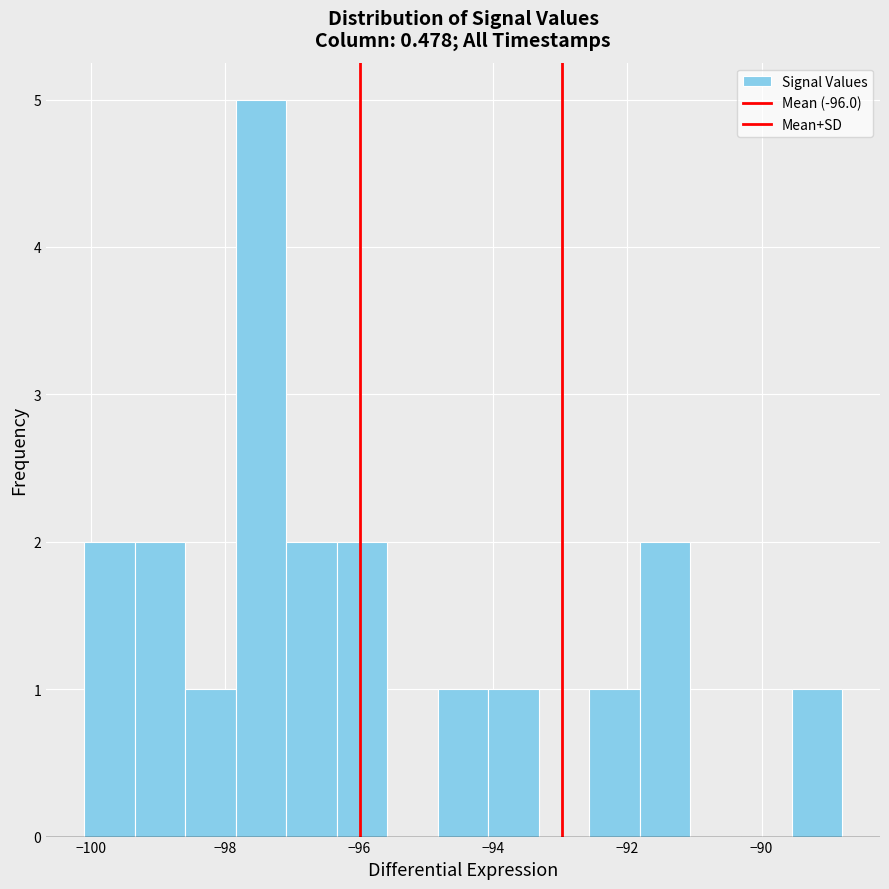

Around what value on the x-axis is the tallest bar? Give the approximate position of its centre, as read against the axis.

-97.4